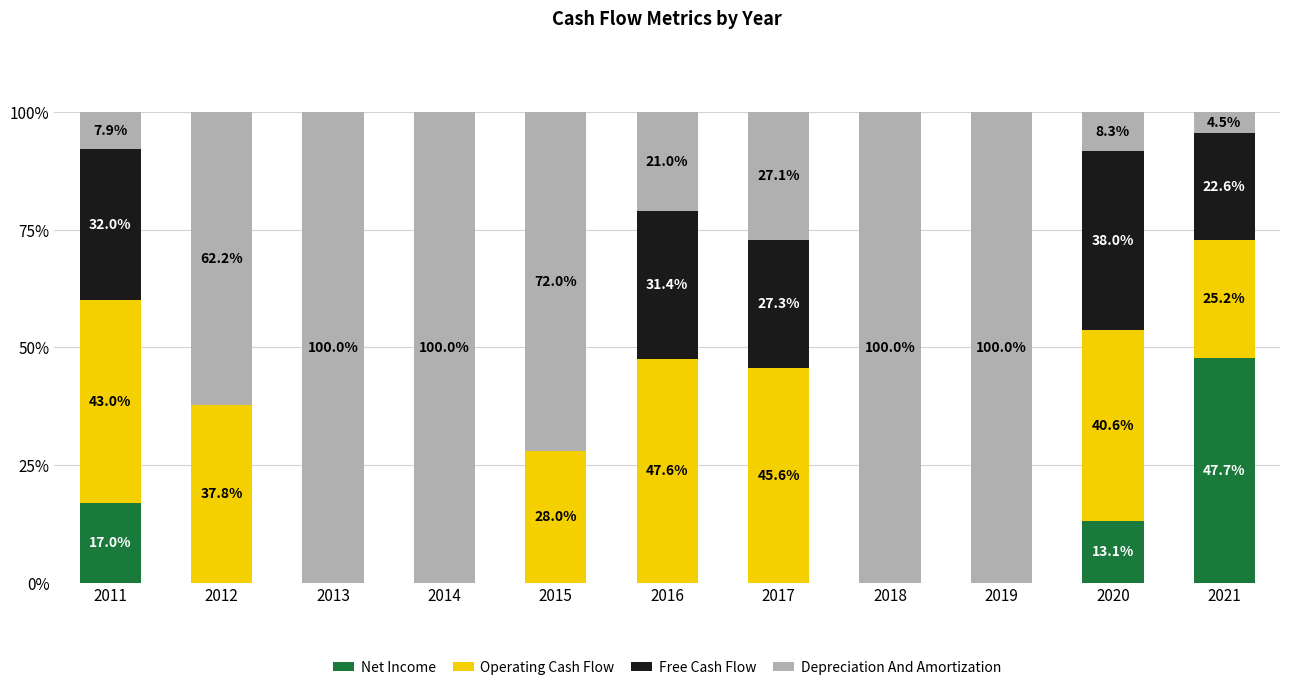

What is the sum of all Net Income values?

77.8